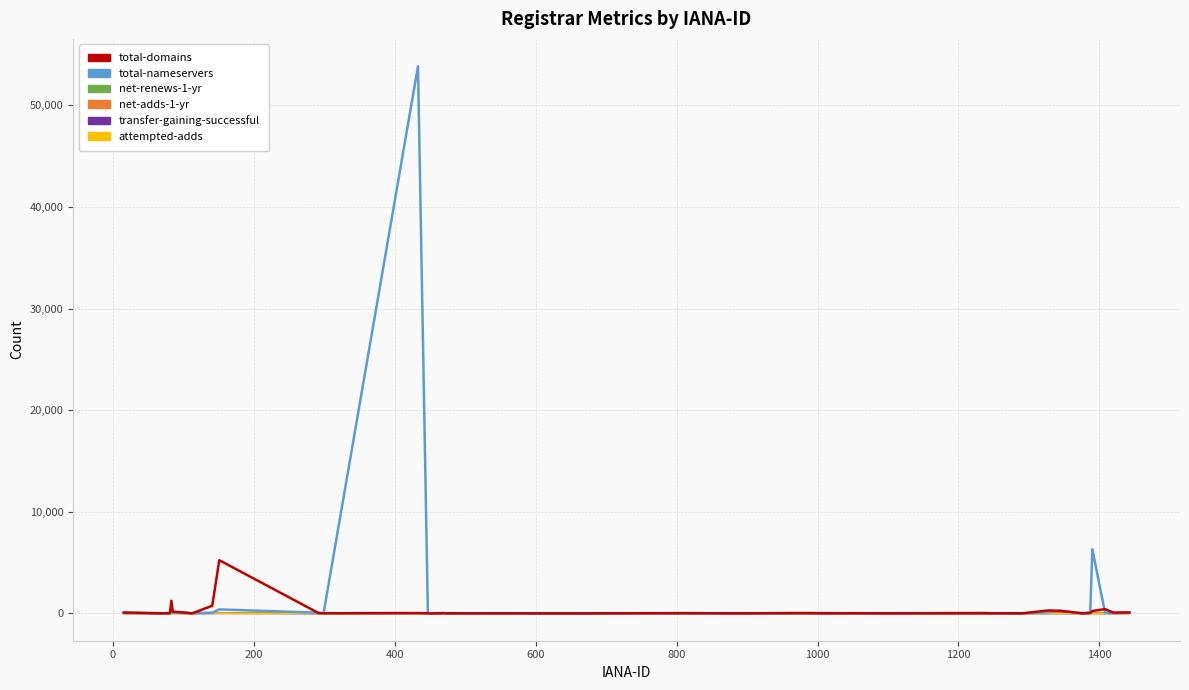

Which series has the largest range (max minus min)?

total-nameservers